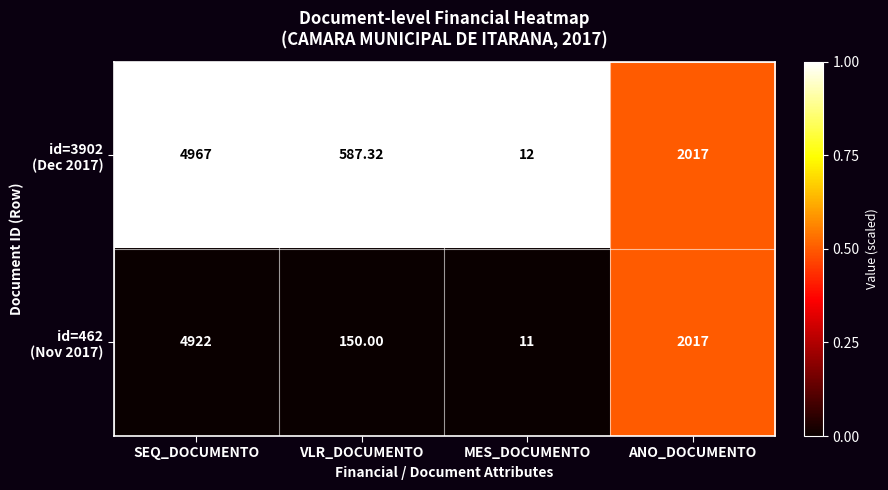

At which category does the chart reach its peak across all series?

SEQ_DOCUMENTO